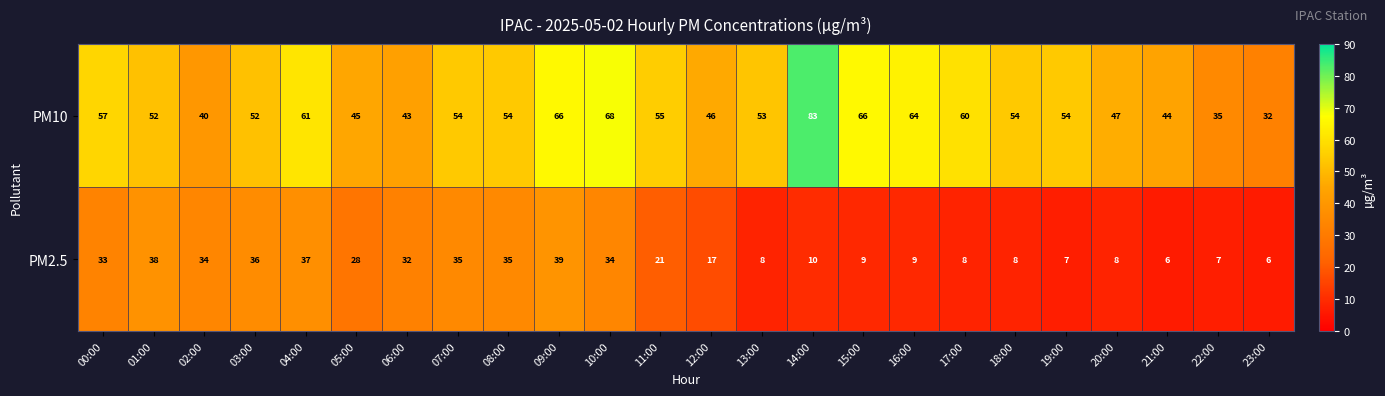

What is the highest value of the PM10 series?

83